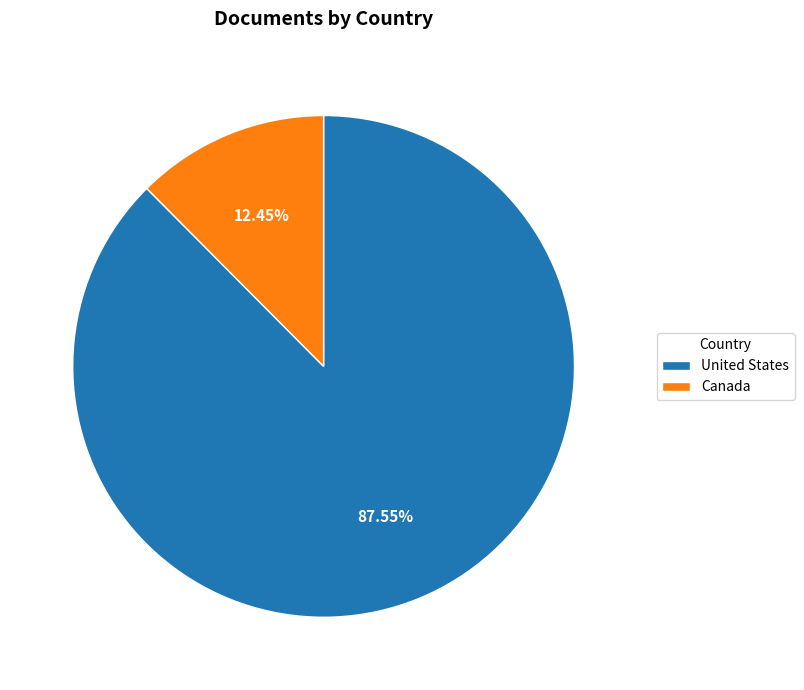

Which has a higher value, United States or Canada?

United States